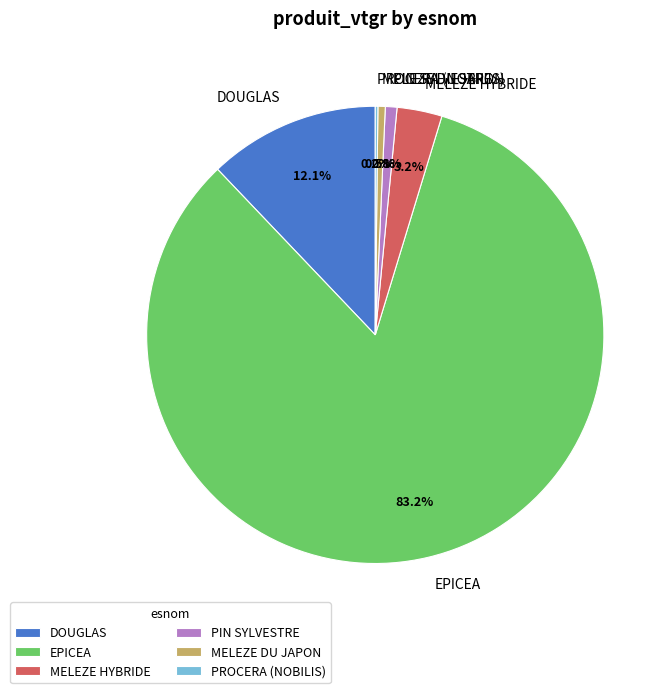

To the nearest percent, what is the average slice percentage?

17%